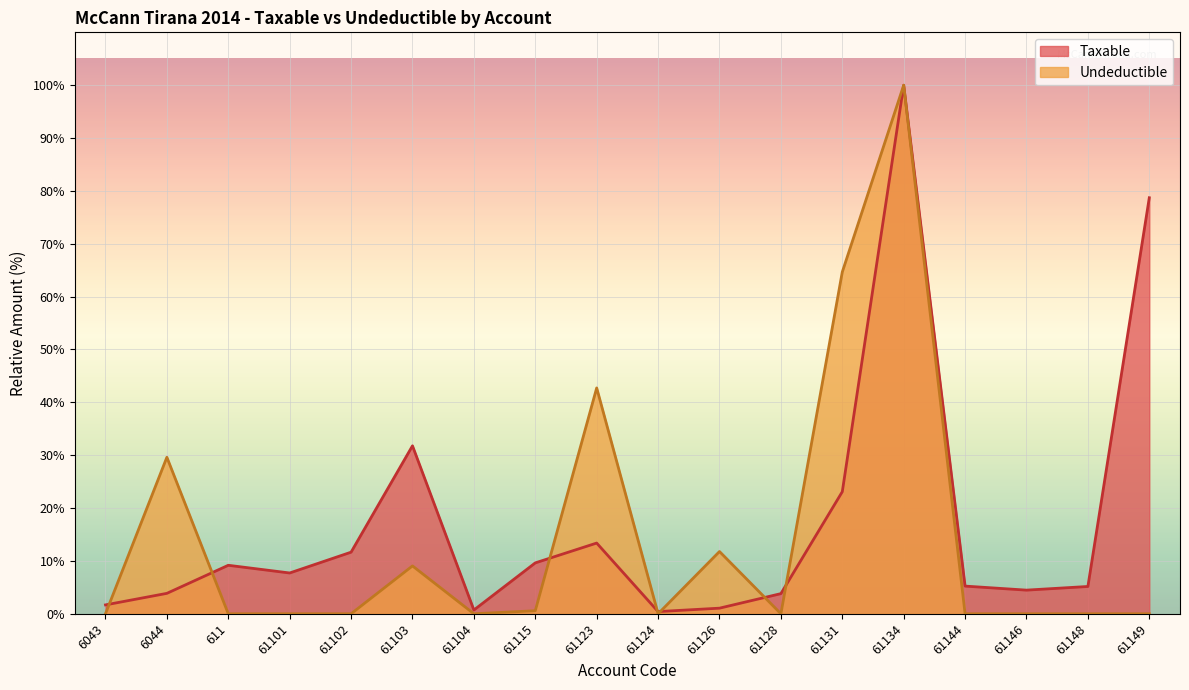

Count the number of categories in the chart.

18